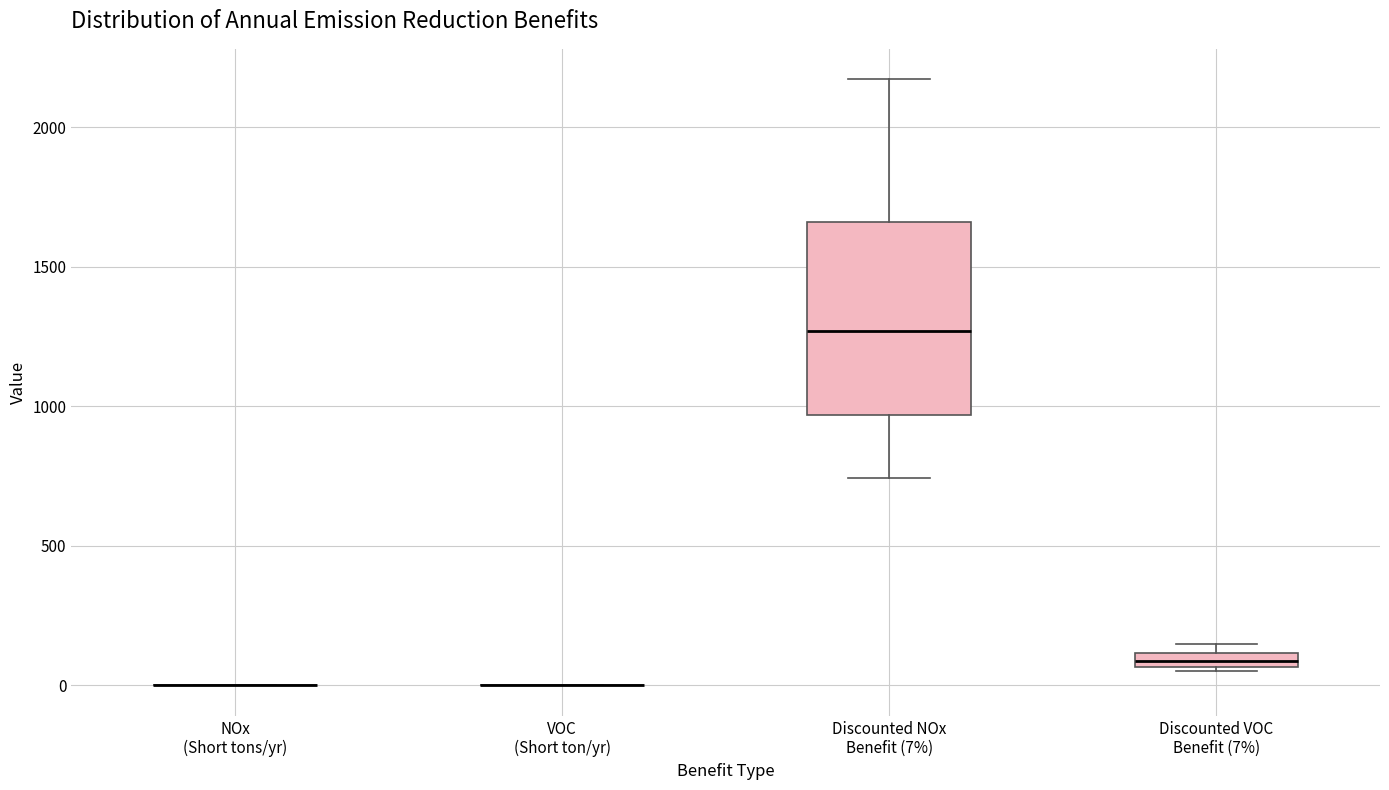

Which box is the tallest, from its lower edge to its upper edge?

Discounted NOx Benefit (7%)